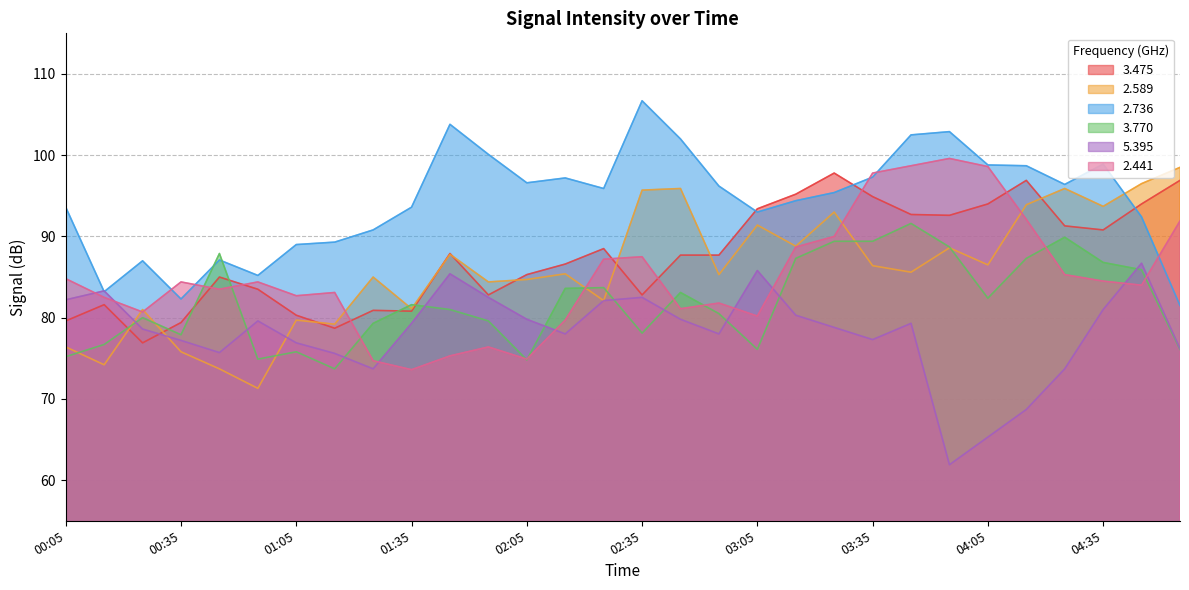

What is the label of the 20th point from the right?

01:45